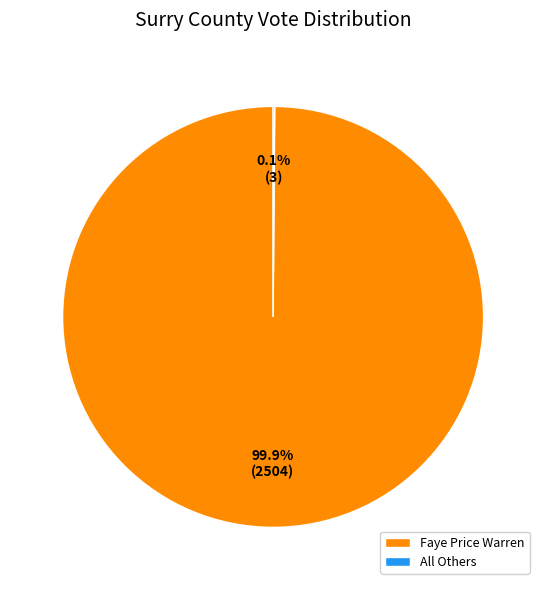

Which category has the biggest portion of the pie?

Faye Price Warren